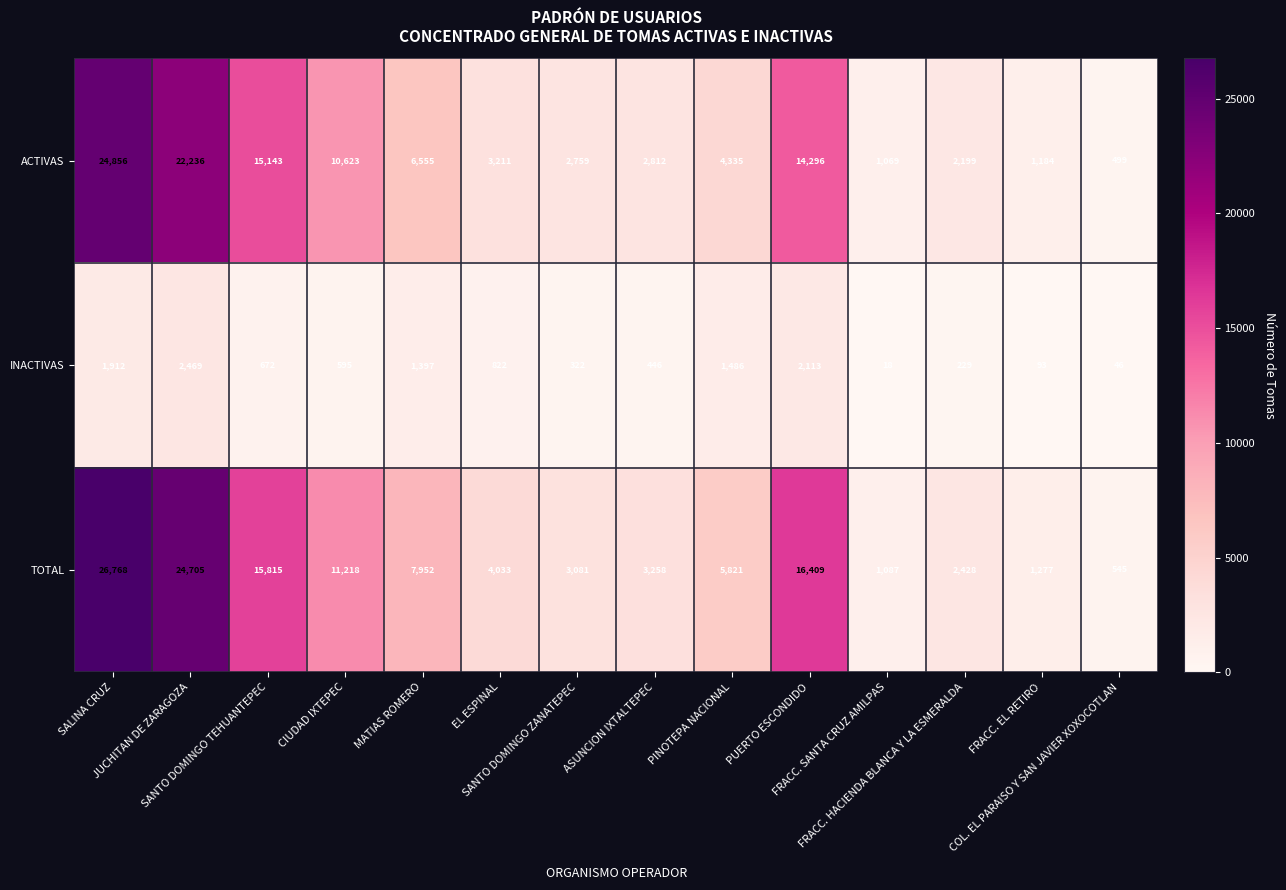

List the series in order of their peak value, lowest first.

INACTIVAS, ACTIVAS, TOTAL